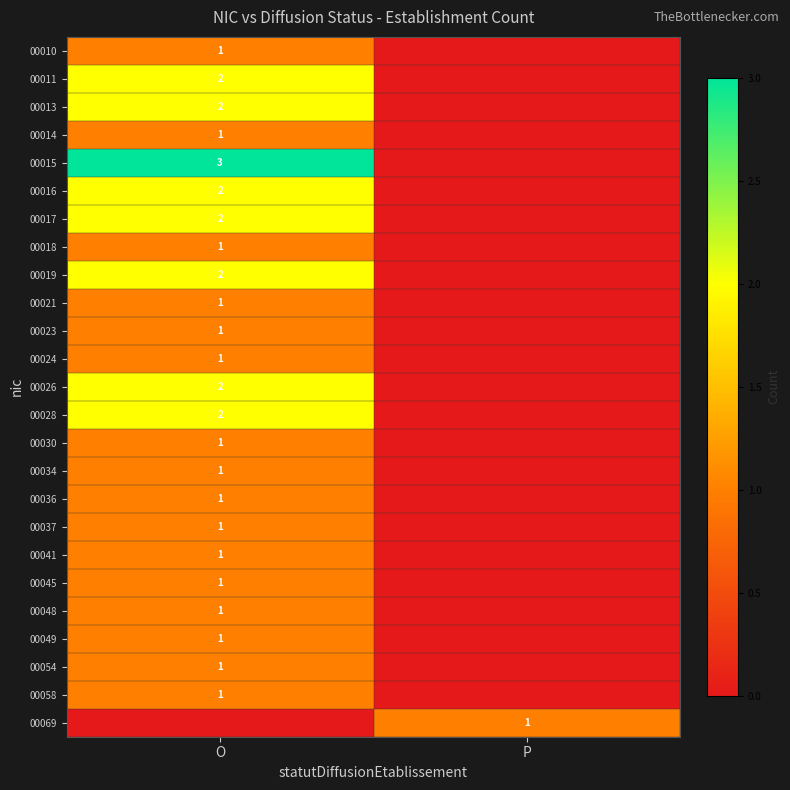

The 00049 series shows 1 at O. True or false?

True